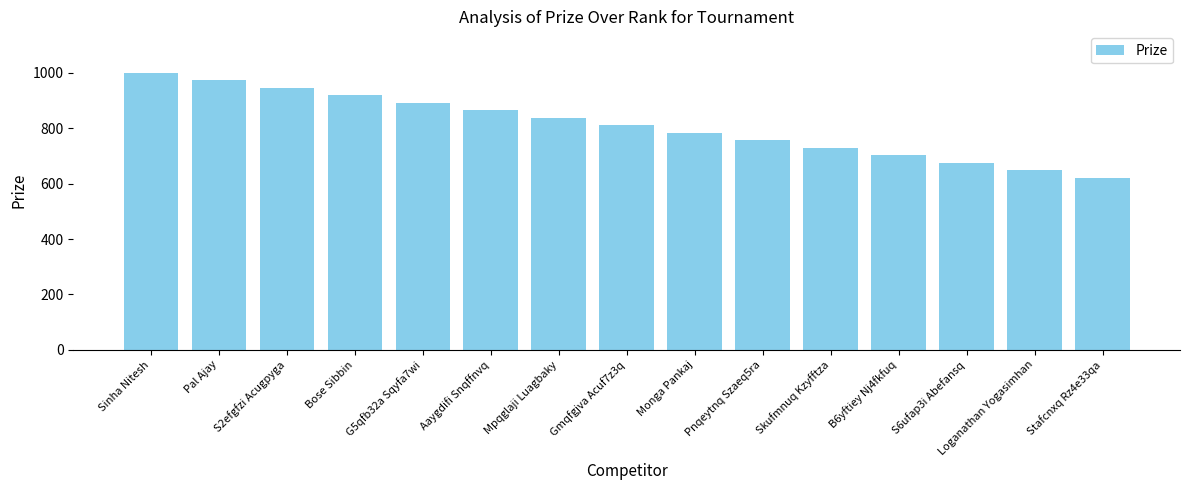

Does the chart contain any negative values?

No